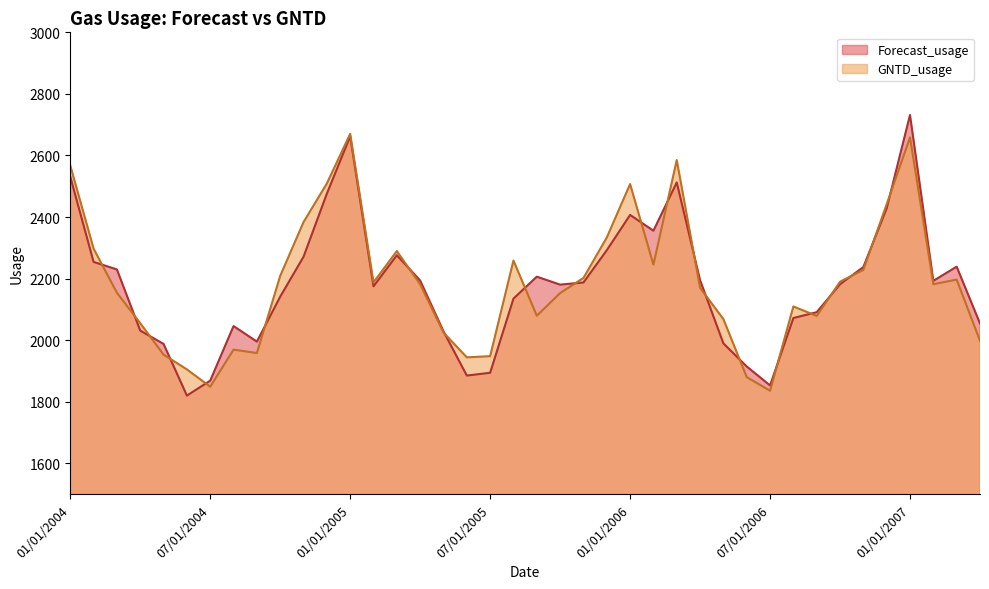

How many lines are shown in the chart?

2